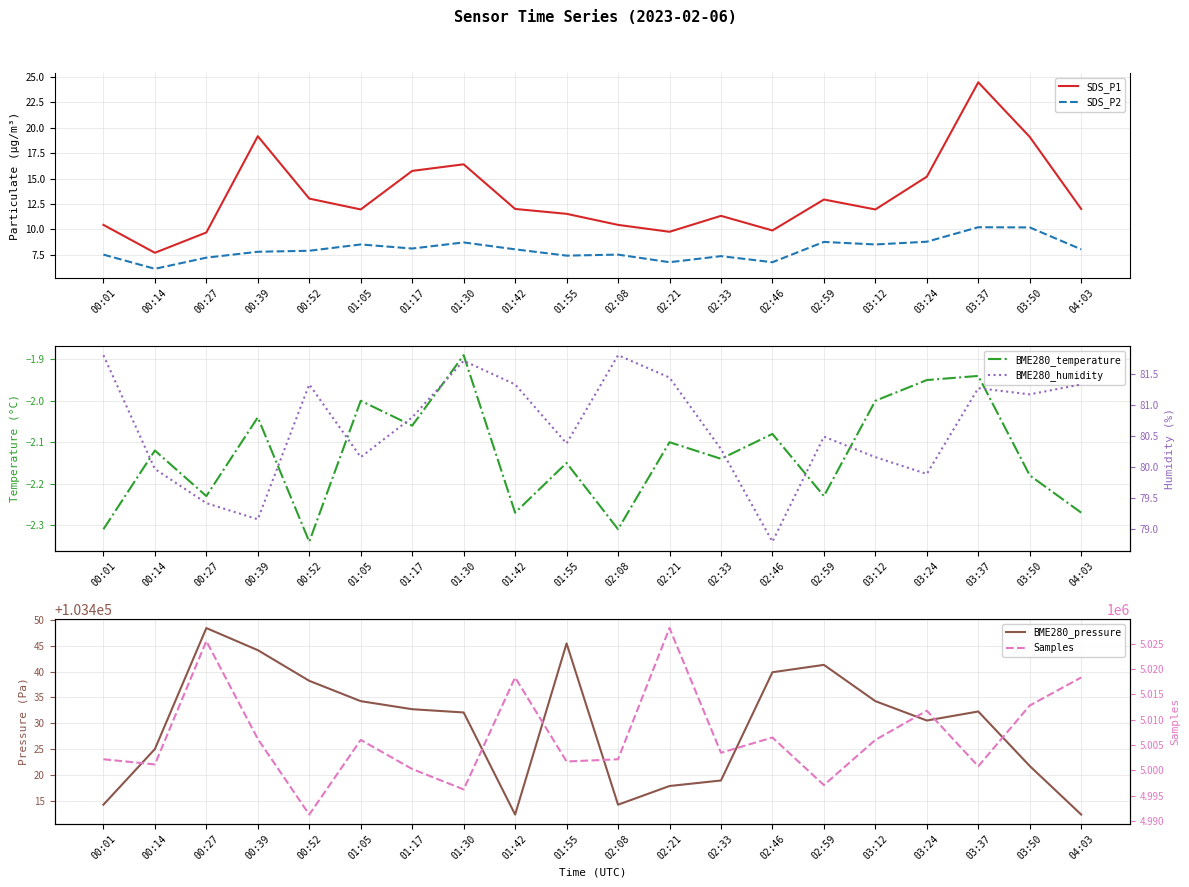

What is the difference between the second highest and second lowest values in the SDS_P1 series?

9.5